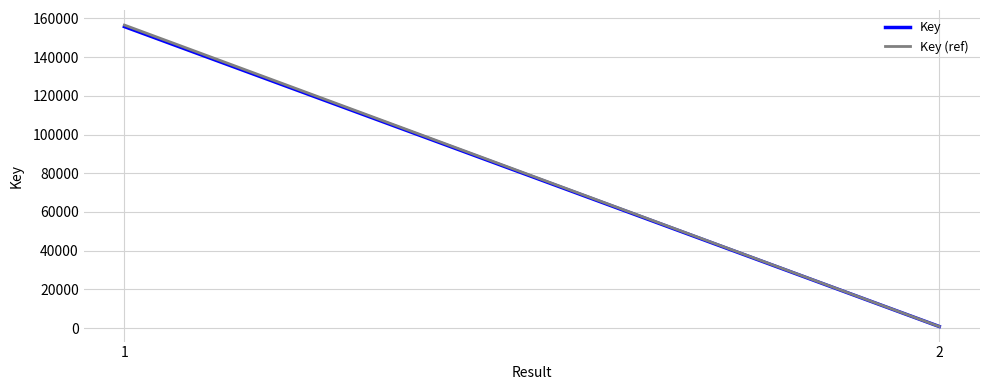

What is the sum of the Key (ref) values at 1 and 2?

157383.0